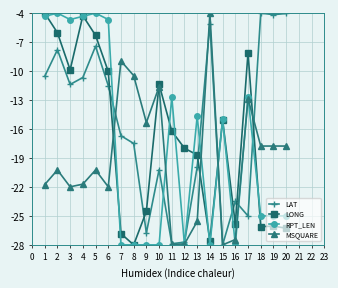

How many data points in LAT are above -11?

8